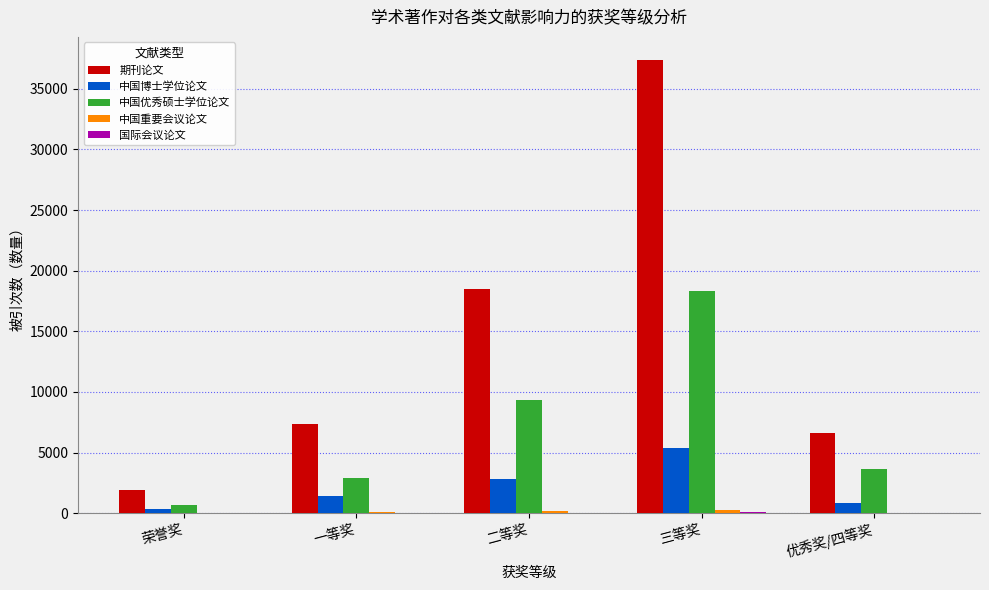

Between 一等奖 and 三等奖, which series saw the biggest shift?

期刊论文